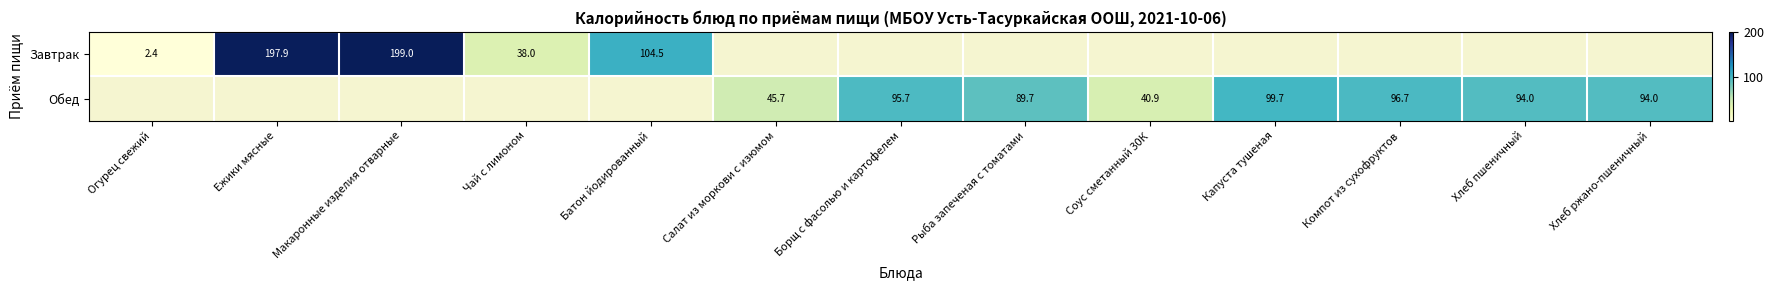

What is the sum of the Завтрак values at Ежики мясные and Батон йодированный?

302.4